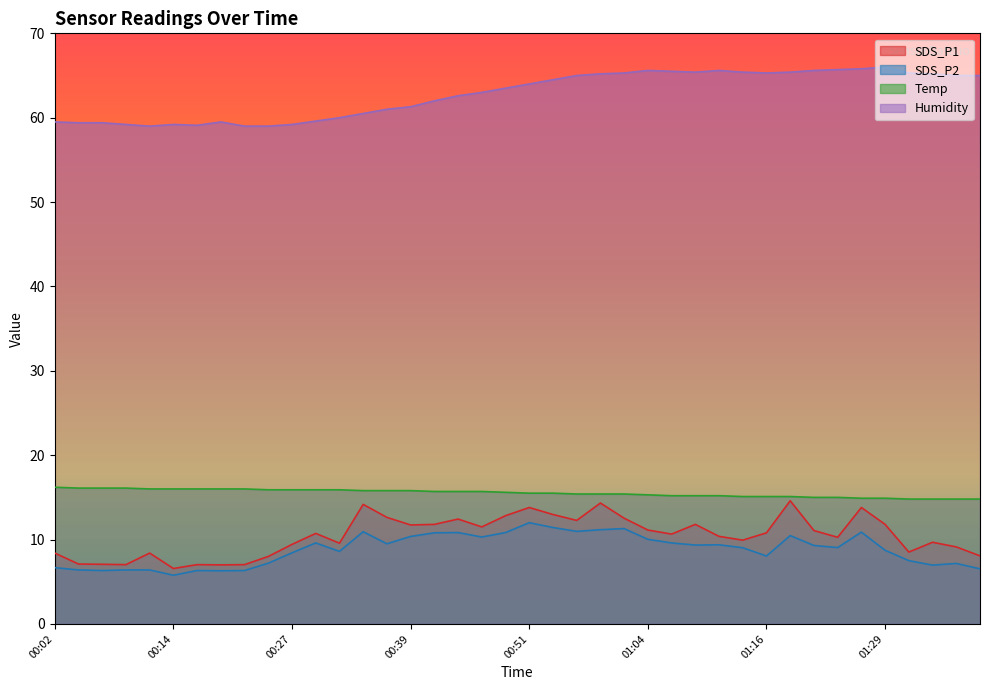

How many lines are shown in the chart?

4